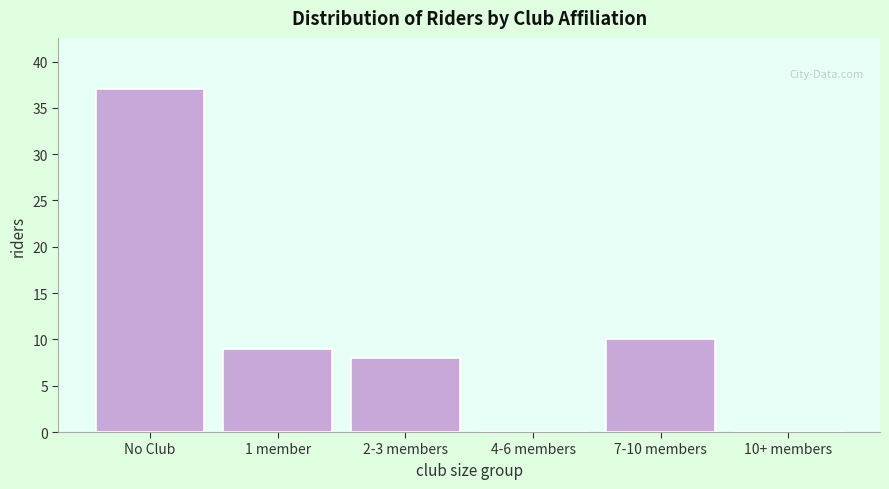

Reading left to right, transcribe all the data shown in this chart.

No Club=37	1 member=9	2-3 members=8	4-6 members=0	7-10 members=10	10+ members=0